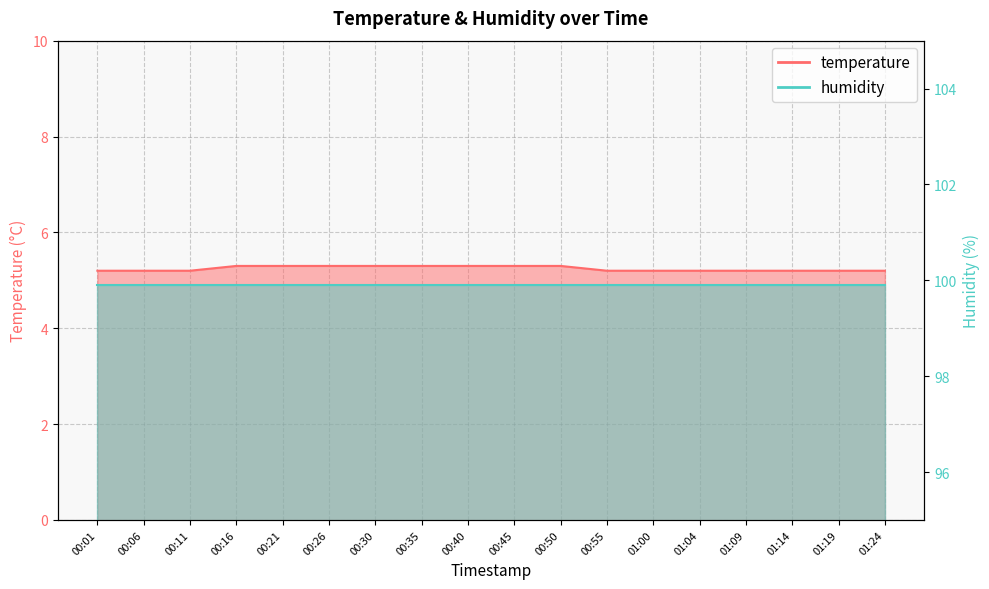

What is the change in value from 00:35 to 01:19?

-0.1